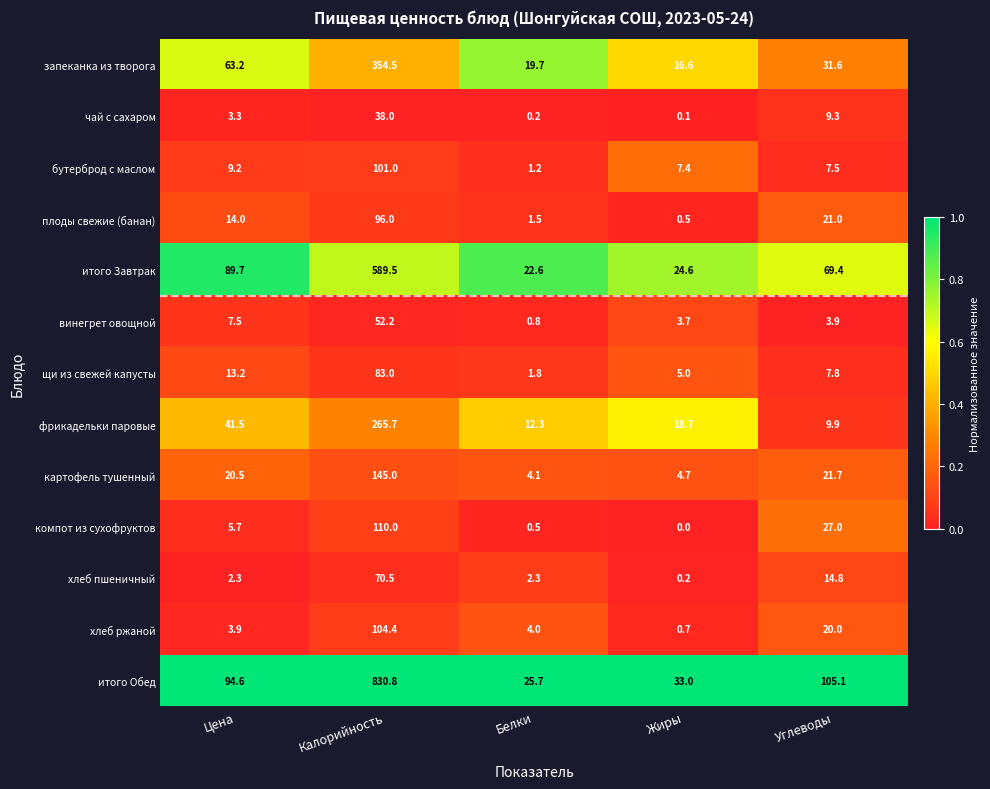

At how many categories does at least one series exceed 0?

5